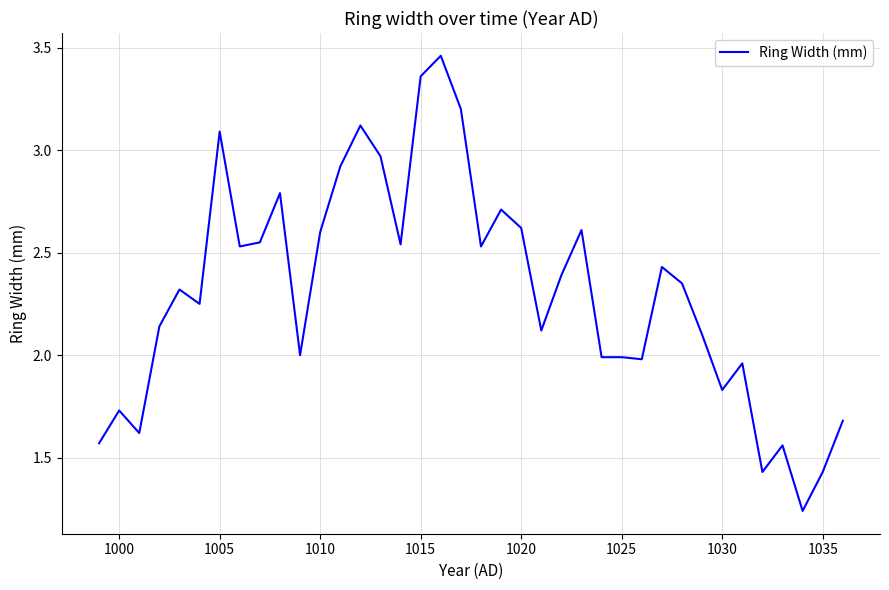

True or false: the data shows 1.4 at 1015.

False